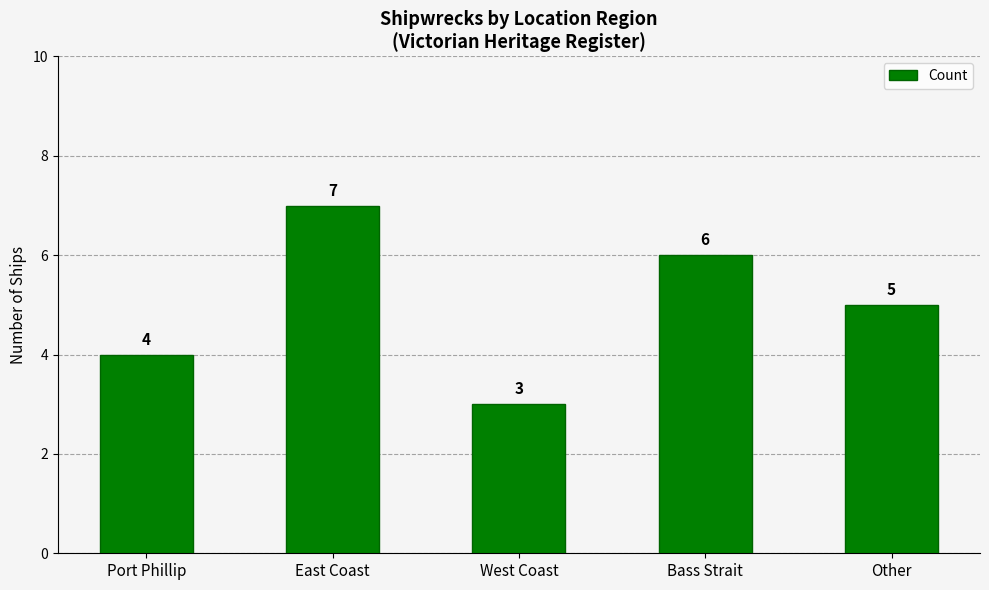

The value at Port Phillip is 4. True or false?

True